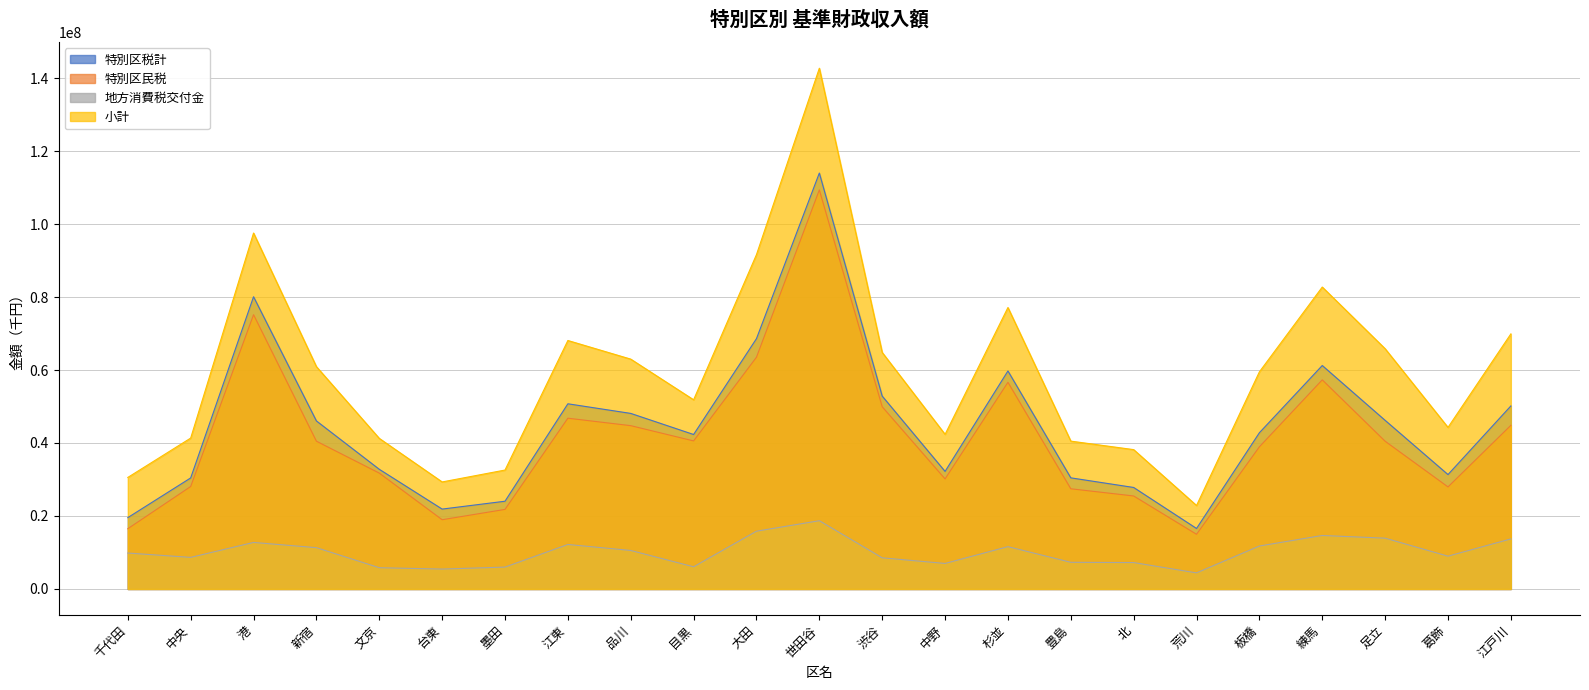

Which series has the largest total across all categories?

小計